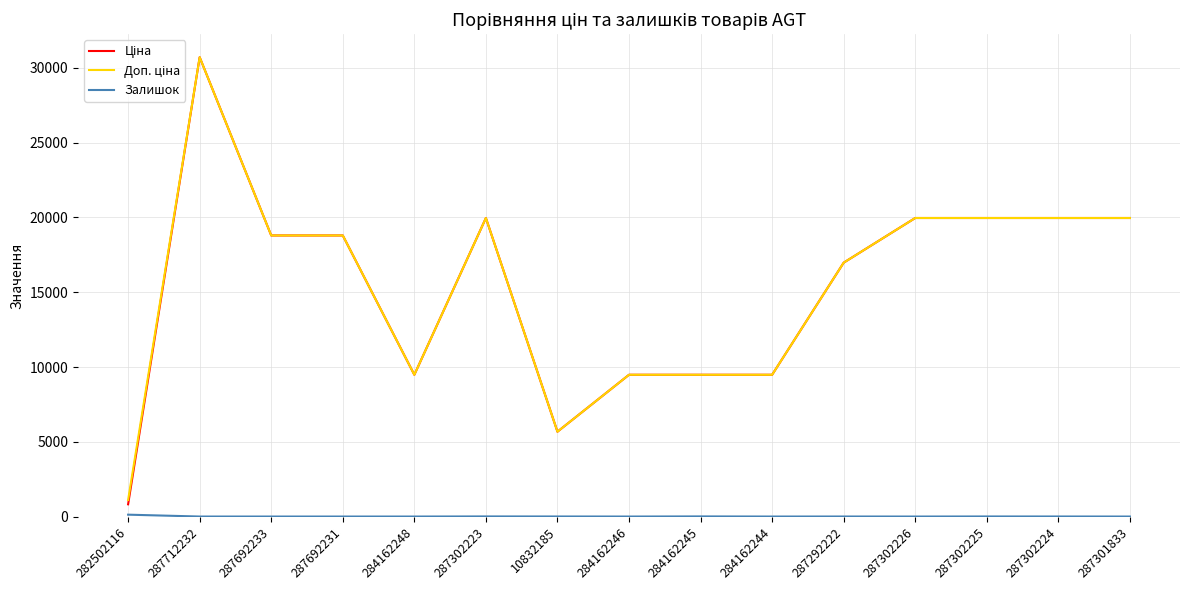

Which category has the highest value across all series?

287712232